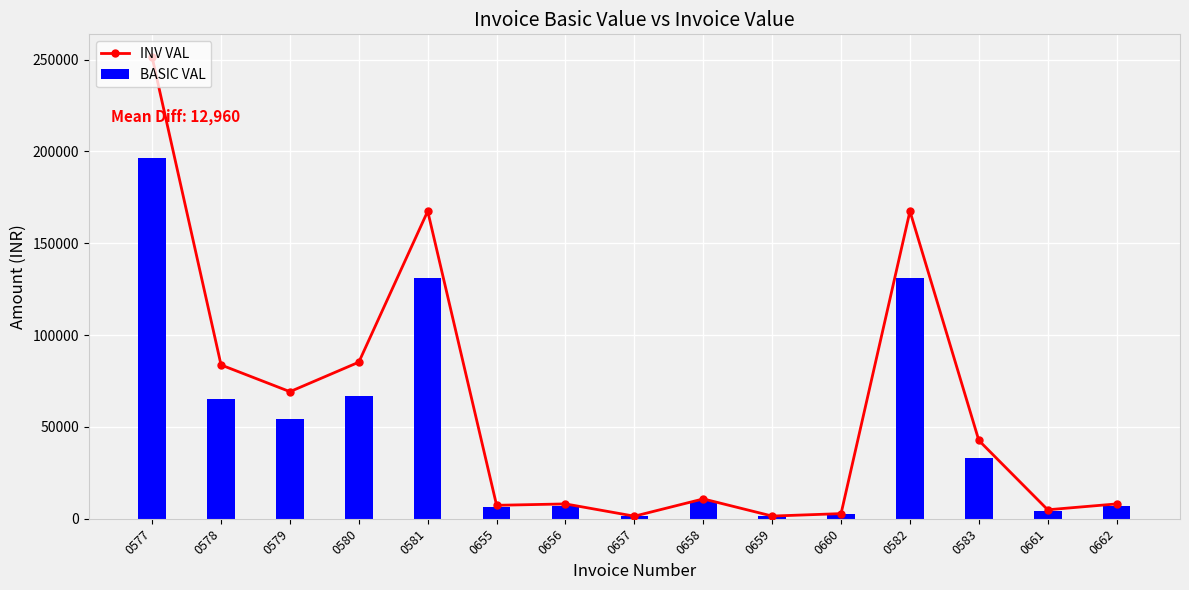

Reading right to left, transcribe all the data shown in this chart.

INV VAL: 0662=8064.0	0661=4872.0	0583=42618.9	0582=167434.2	0660=2782.1	0659=1451.5	0658=10791.5	0657=1388.5	0656=8064.0	0655=7308.0	0581=167434.2	0580=85237.8	0579=69176.3	0578=83717.1	0577=251151.4
BASIC VAL: 0662=7200.0	0661=4350.0	0583=33296.0	0582=130808.0	0660=2484.0	0659=1296.0	0658=9635.2	0657=1239.8	0656=7200.0	0655=6525.0	0581=130808.0	0580=66592.0	0579=54044.0	0578=65404.0	0577=196212.0